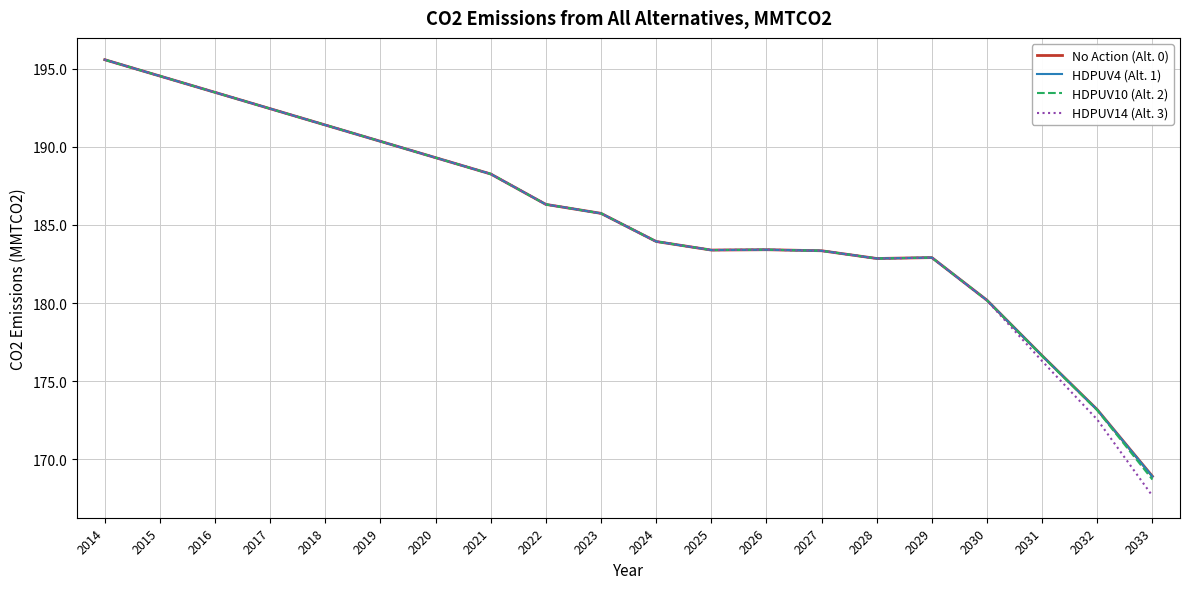

Is this an area chart (filled region under the line)?

No